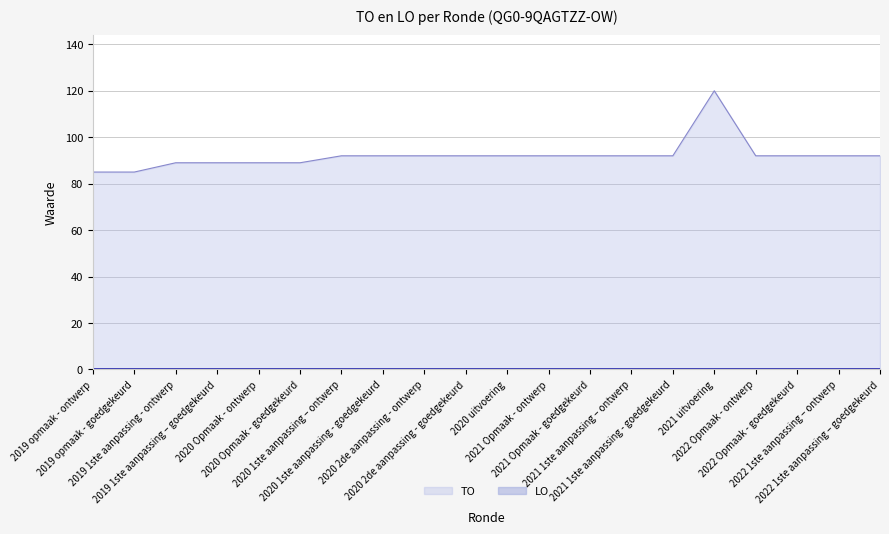

Reading left to right, list all the values displayed in this chart.

85	85	89	89	89	89	92	92	92	92	92	92	92	92	92	120	92	92	92	92